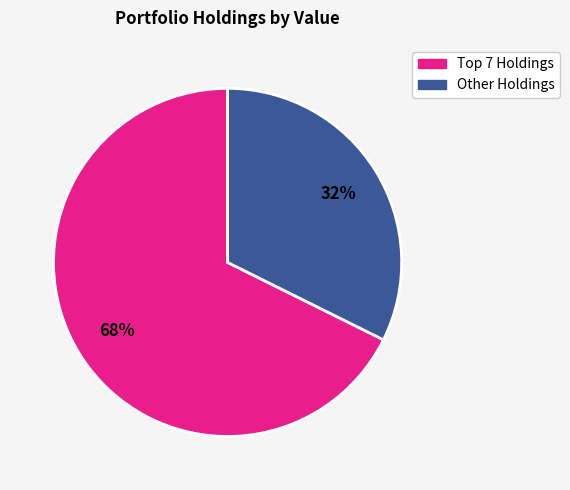

To the nearest percent, what is the average slice percentage?

50%